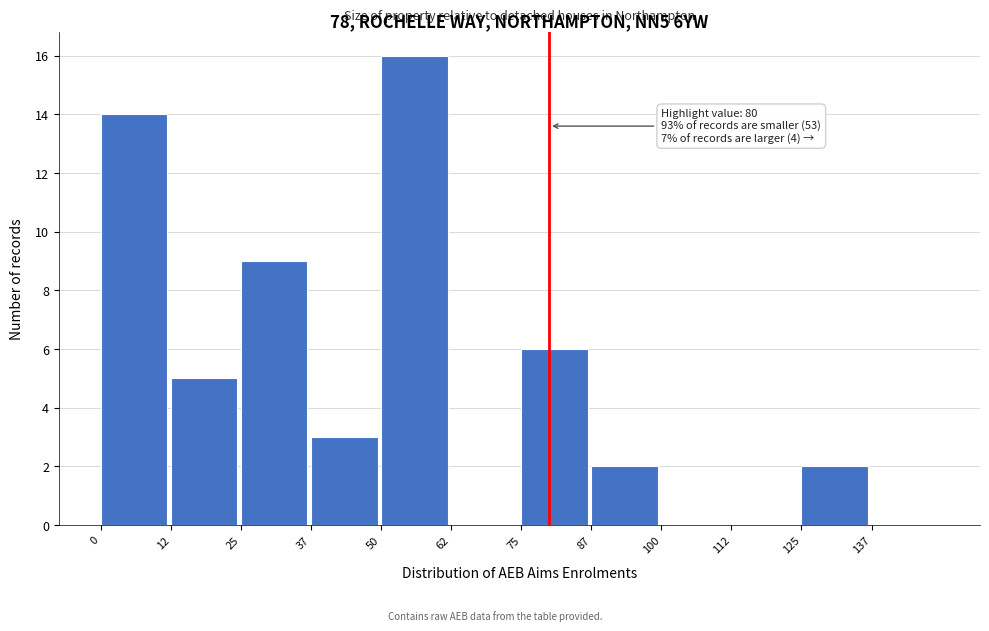

Which range on the x-axis has the tallest bar?

50.0 to 62.5